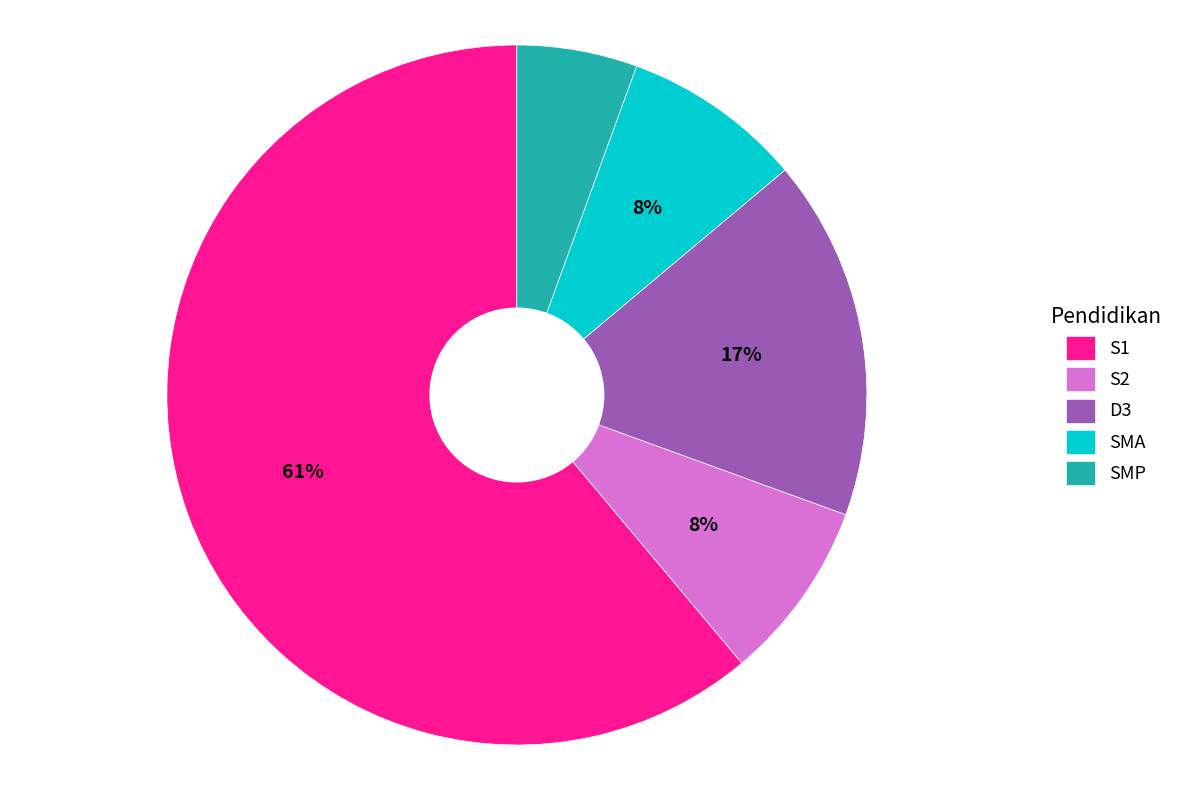

Is there a majority slice in this chart?

Yes